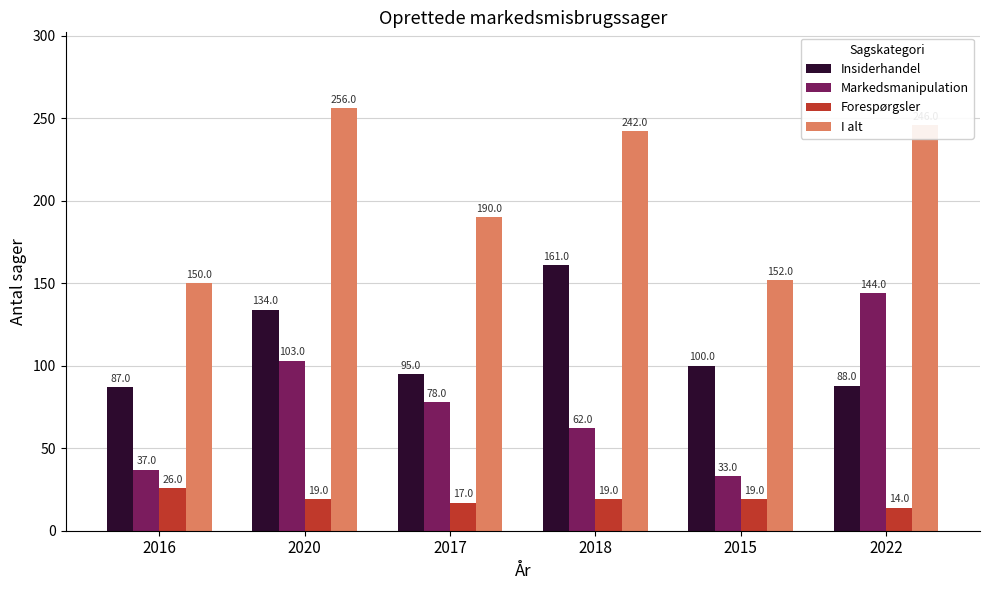

How many bars are there in each group?

4